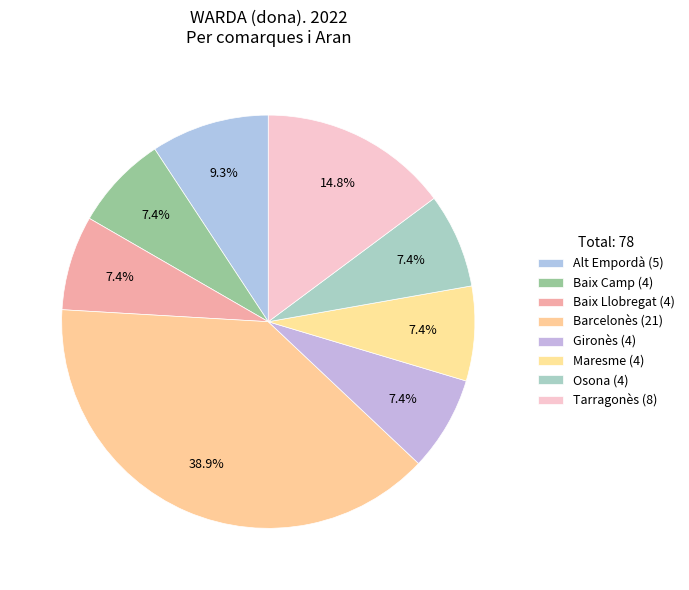

Count the number of slices in the pie.

8